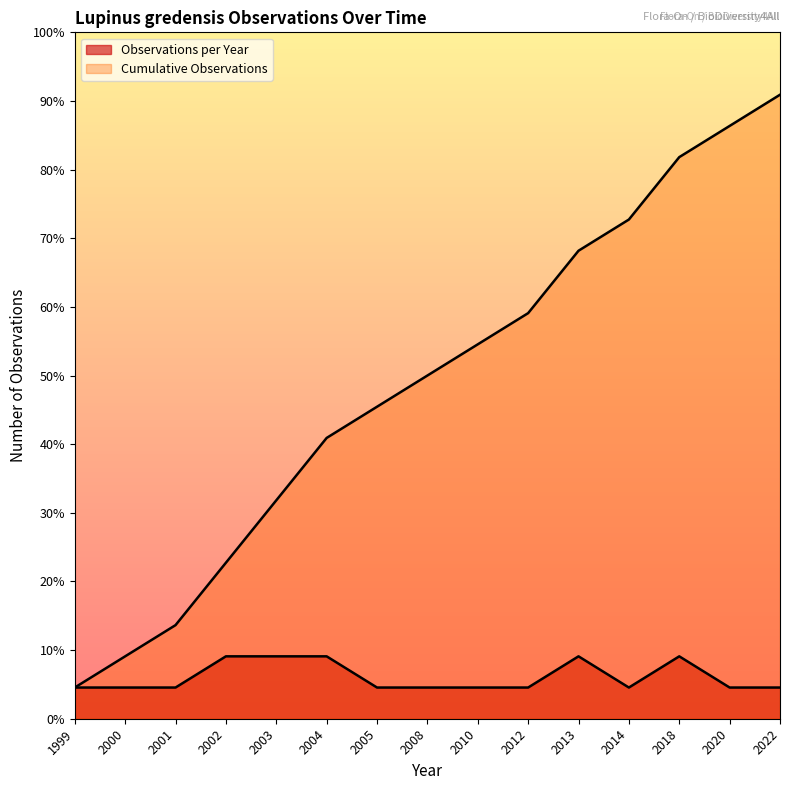

Is the value of Observations per Year at 2018 greater than the value of Cumulative Observations at 1999?

Yes